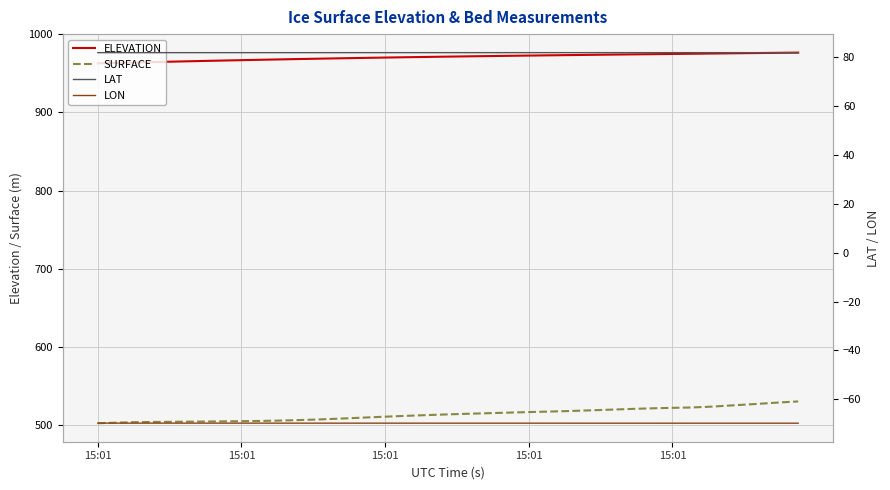

True or false: SURFACE has a value of 860.4 at 15.

False